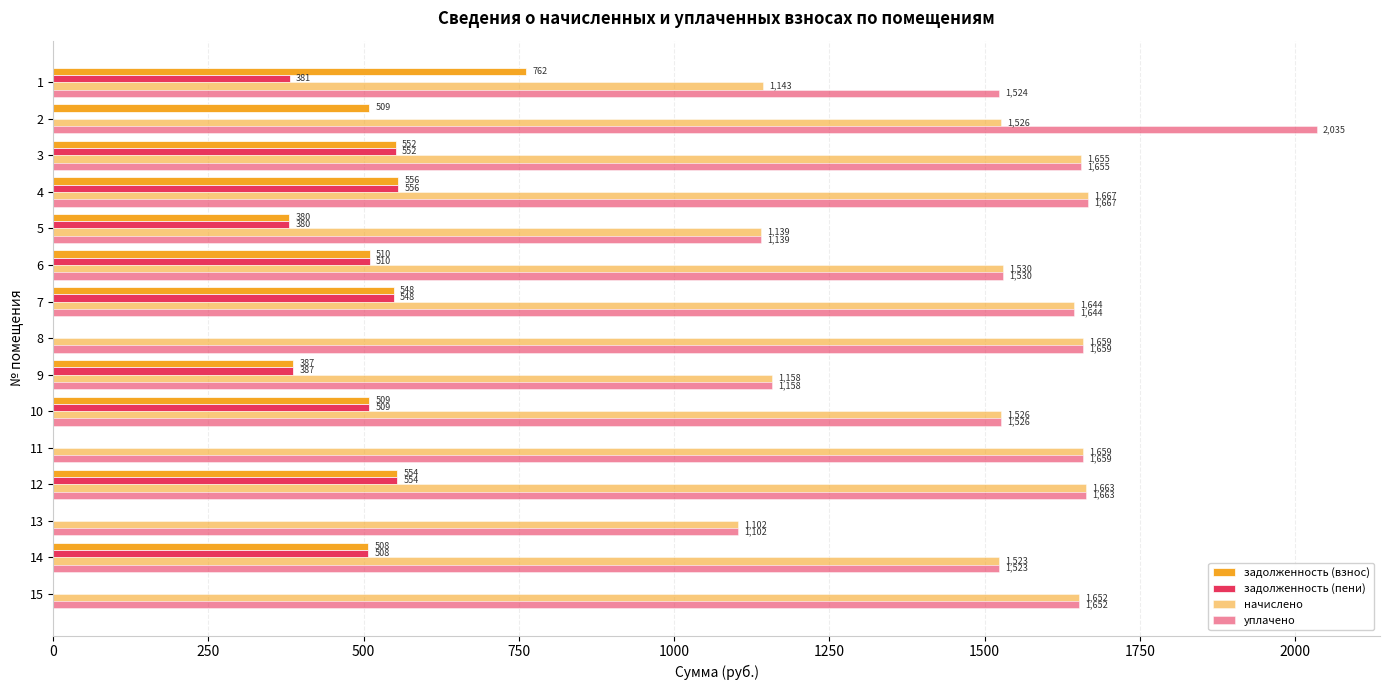

Is the value of задолженность (взнос) at 13 greater than the value of задолженность (пени) at 13?

No